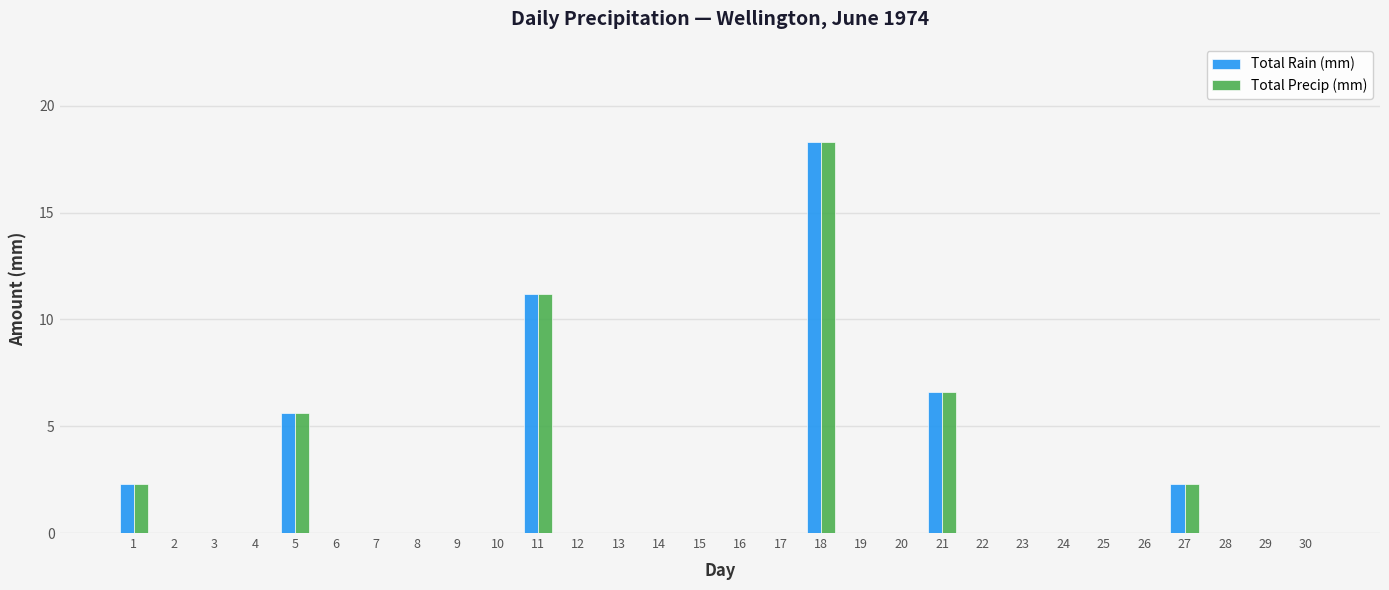

The Total Precip (mm) series shows -8.4 at 16. True or false?

False